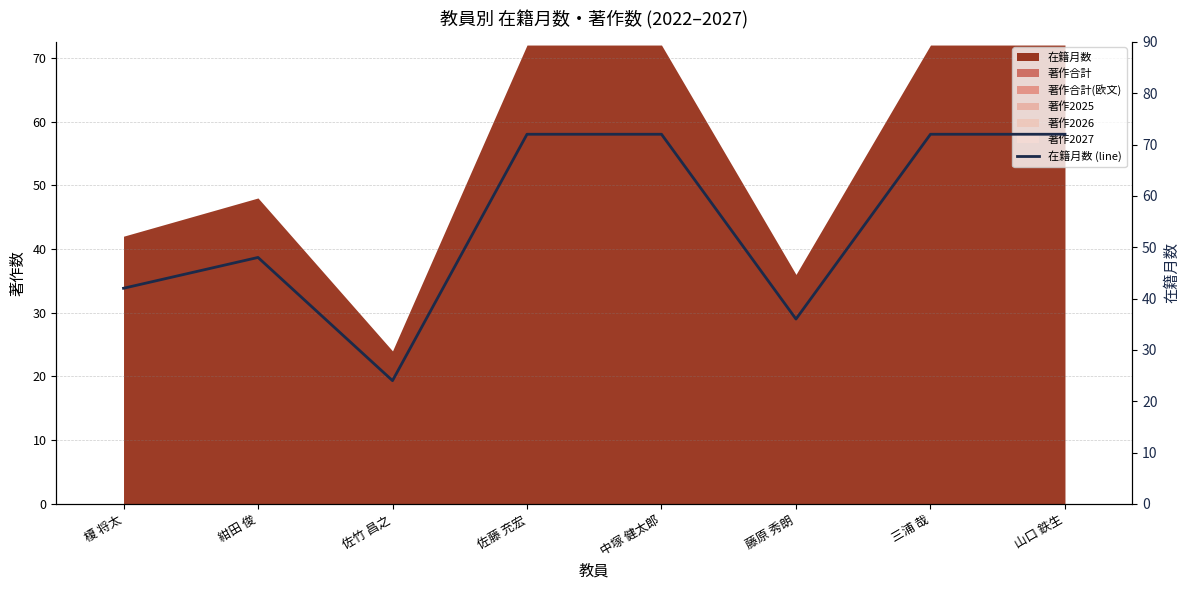

True or false: the data shows 29 at 中塚 健太郎.

False